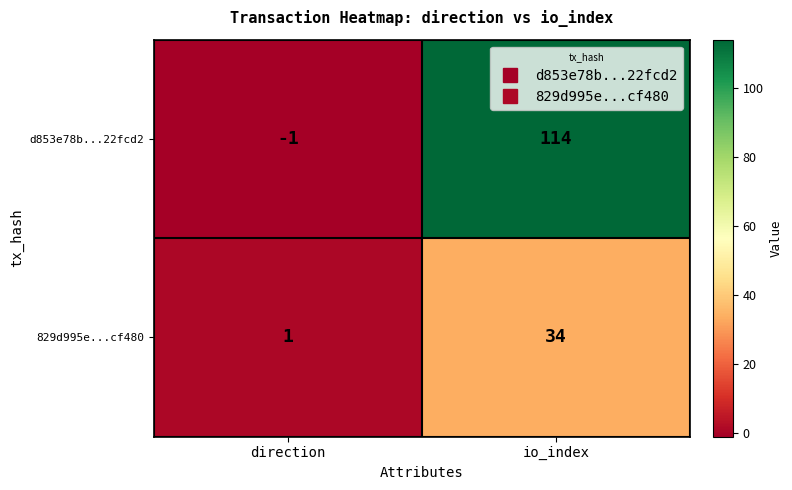

List the series in order of their overall mean, lowest first.

829d995e...cf480, d853e78b...22fcd2